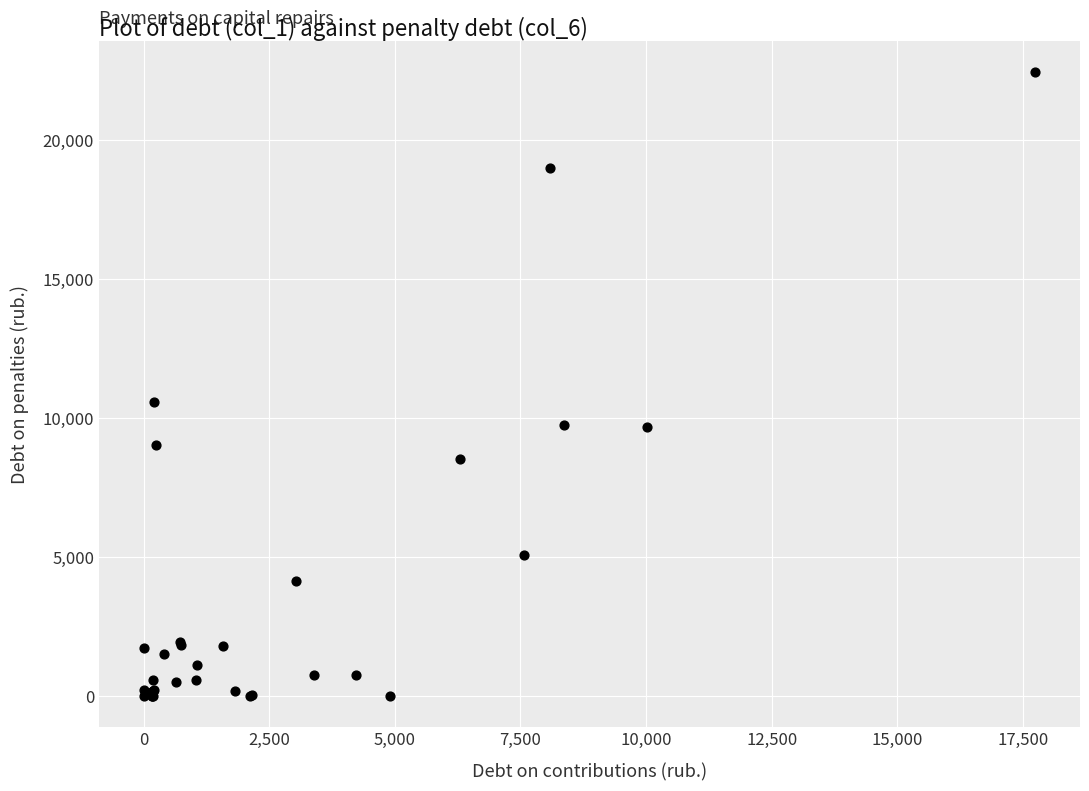

What Y value in the scatter plot is closest to 11223?

10589.8